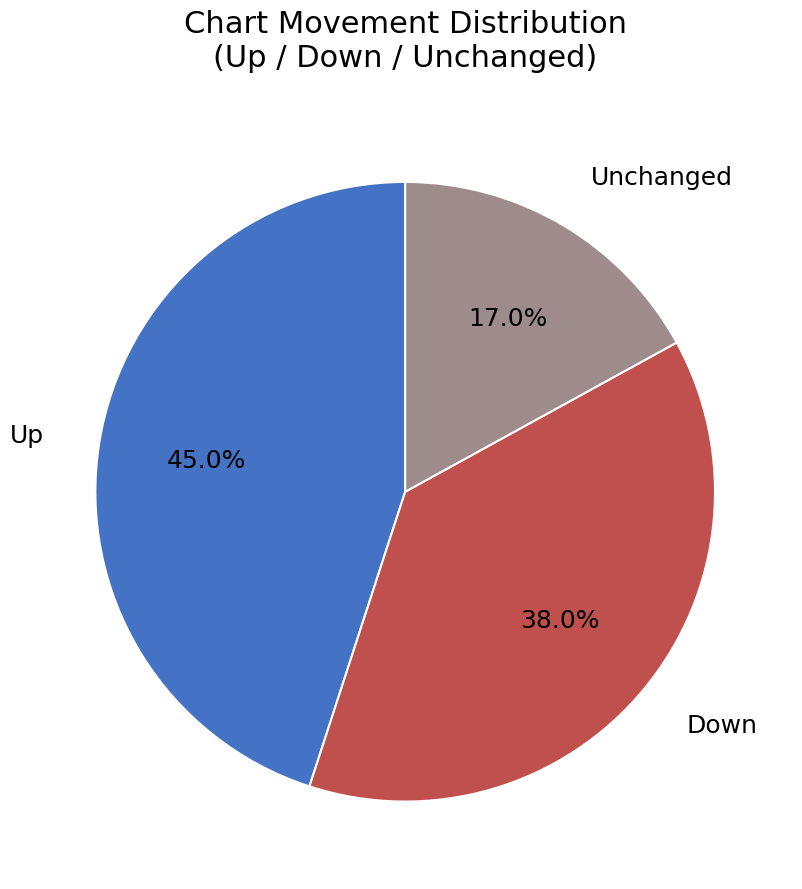

What percentage do Up and Down together represent?

83.0%